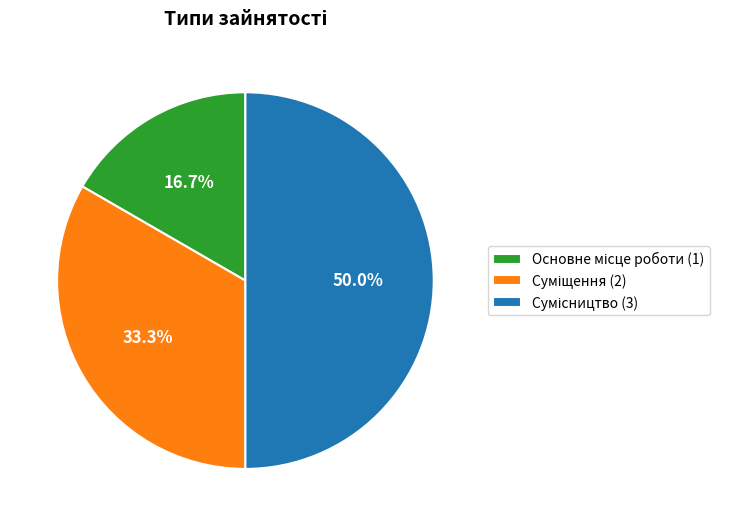

How many segments does this pie chart have?

3